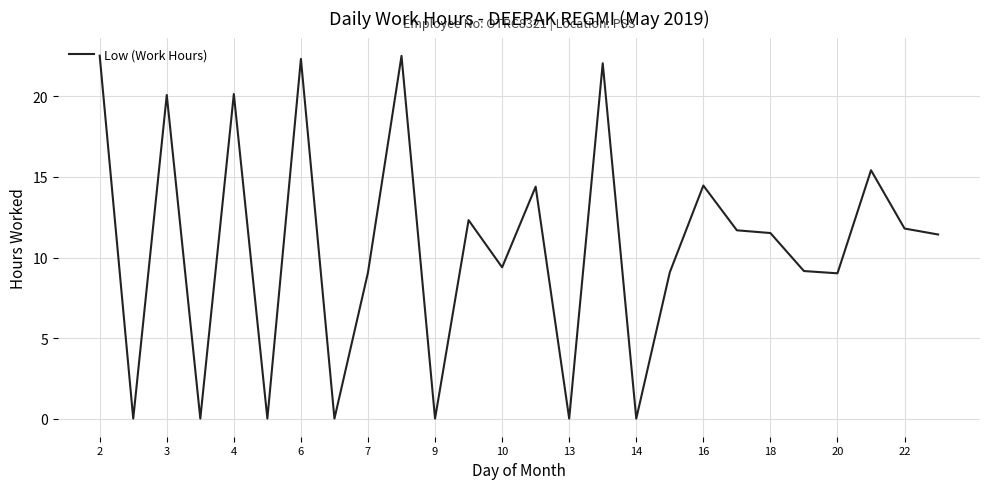

What is the maximum value shown in the chart?

22.5